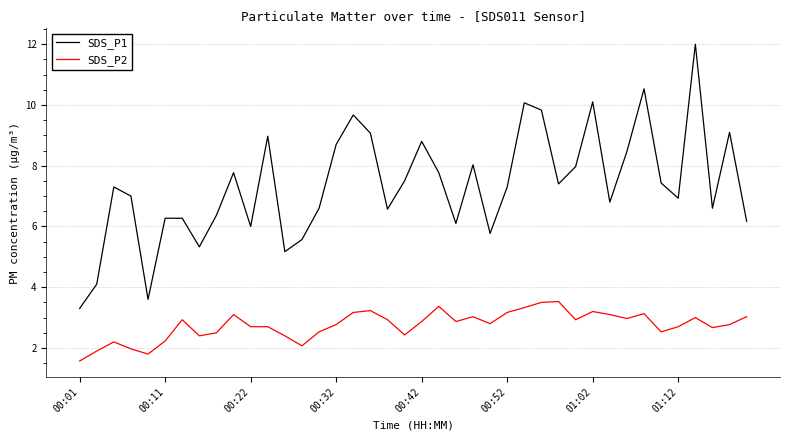

What is the lowest value of the SDS_P1 series?

3.3